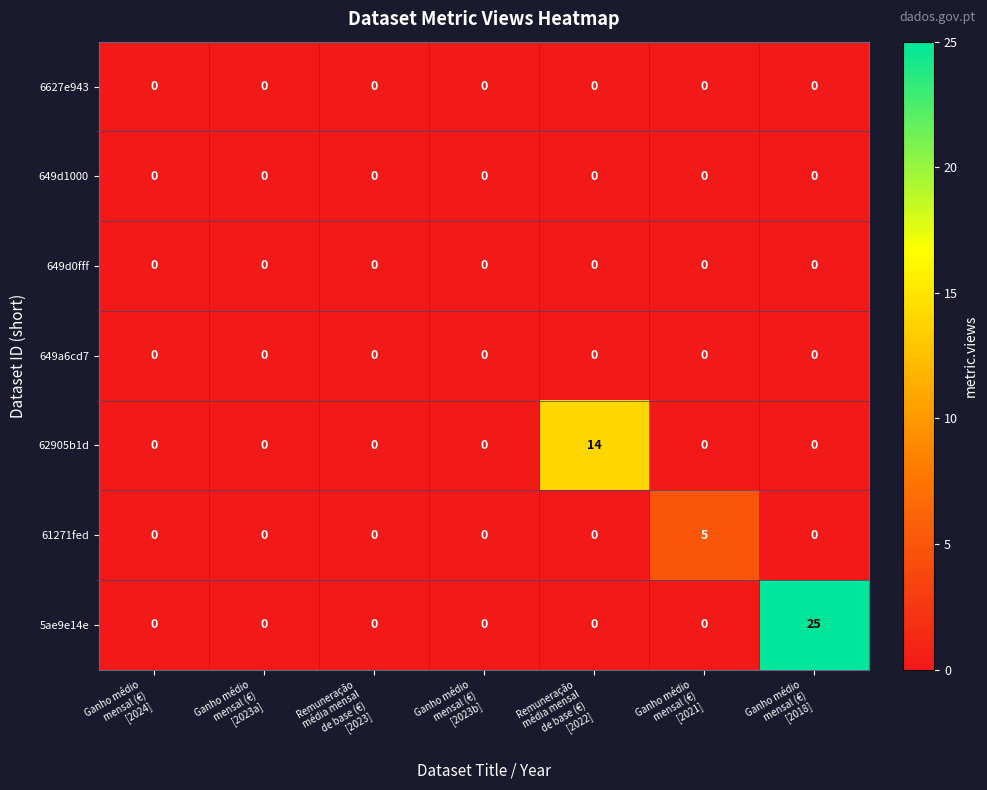

Which series has the largest range (max minus min)?

5ae9e14e